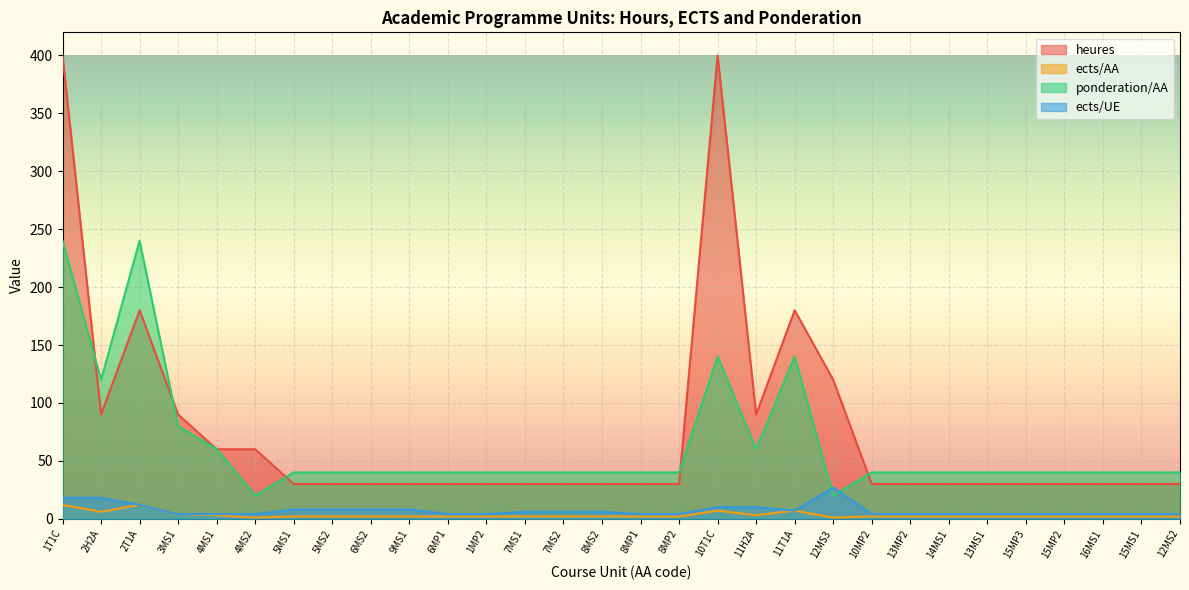

At which category is the sum across all series the highest?

1T1C